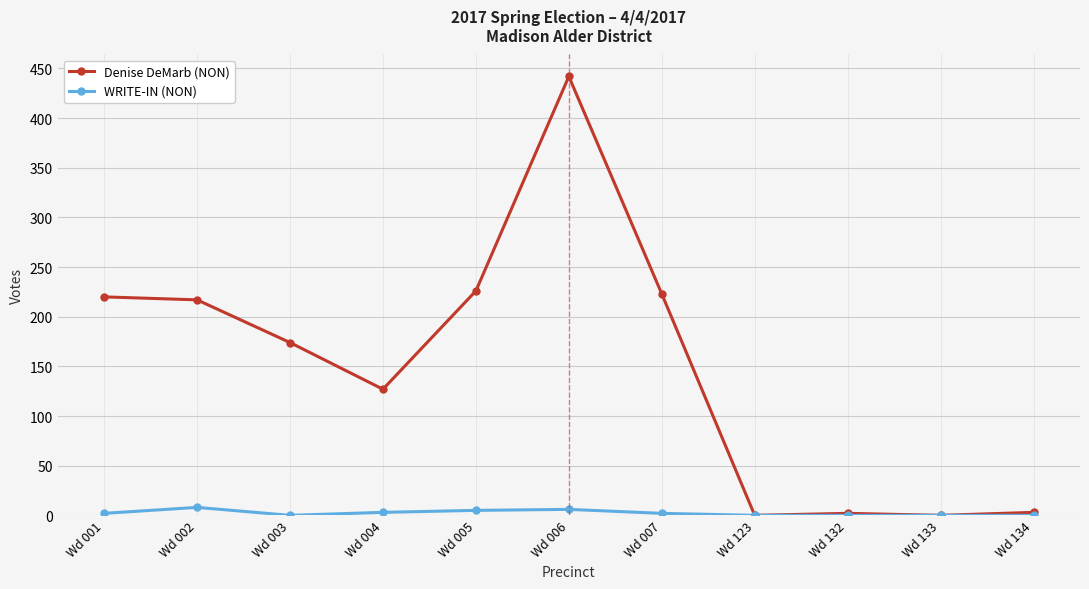

List the series in order of their peak value, highest first.

Denise DeMarb (NON), WRITE-IN (NON)